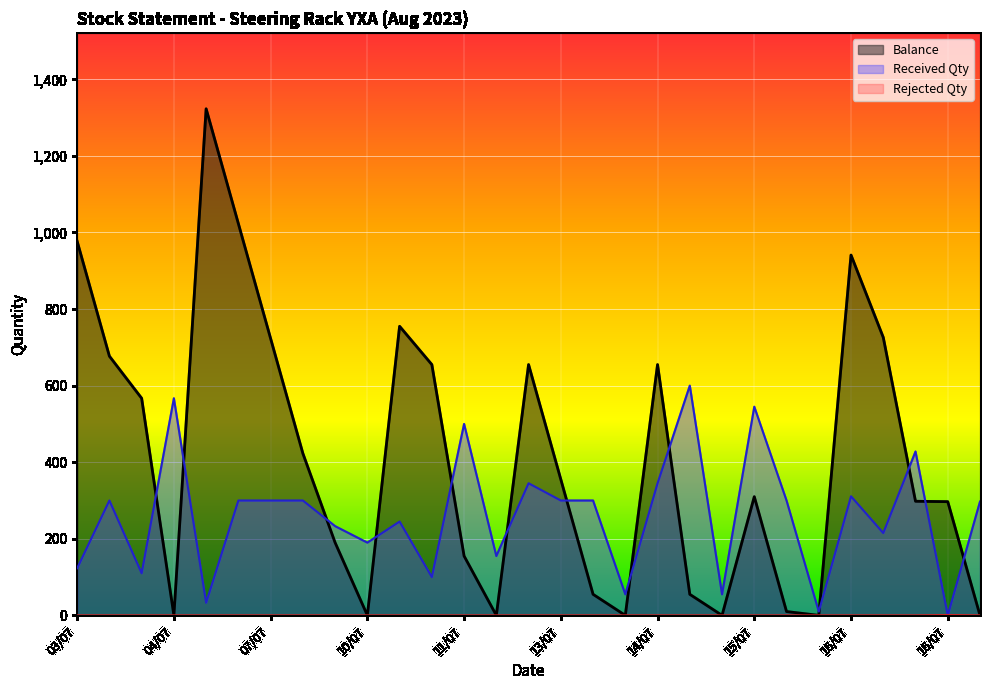

Does the chart display data point markers on the line(s)?

No